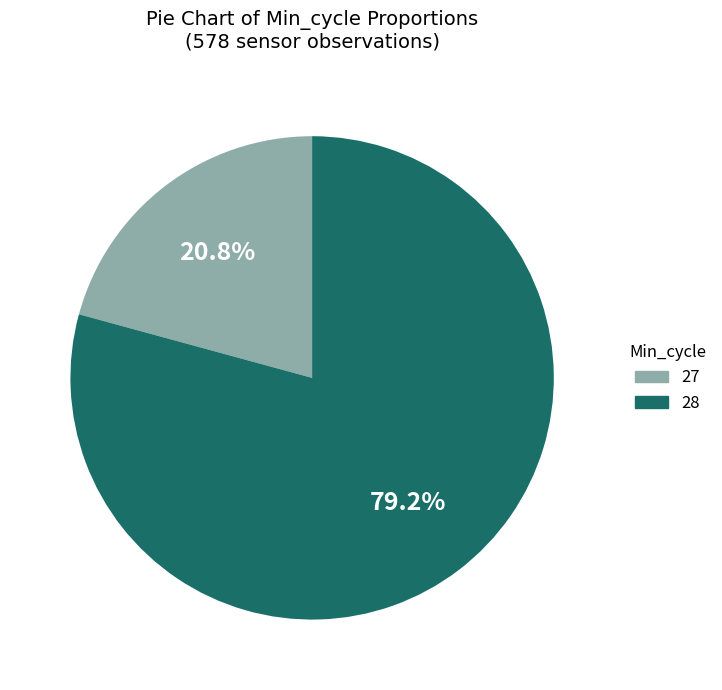

Which slice is the smallest?

27